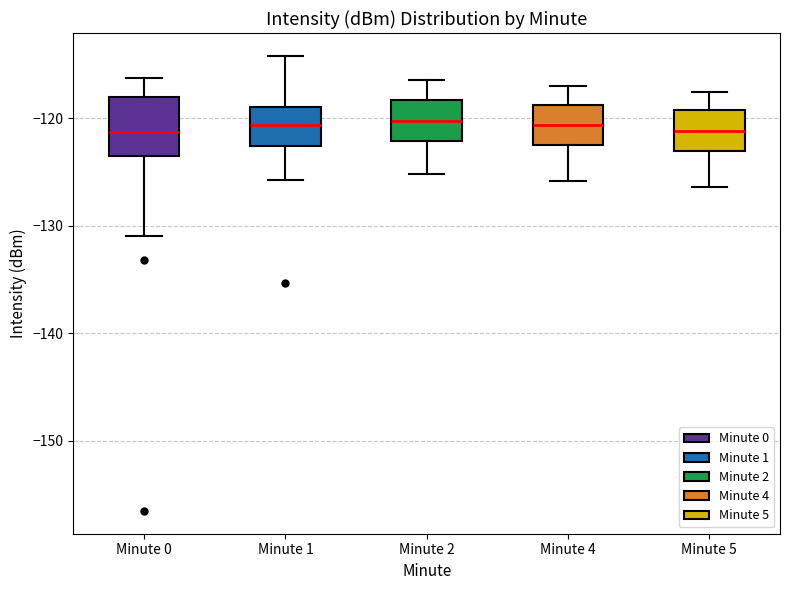

Where is the lower edge of the box for Minute 5 on the y-axis? The values are not printed on the chart, so give them approximately, as read against the axis.

-123